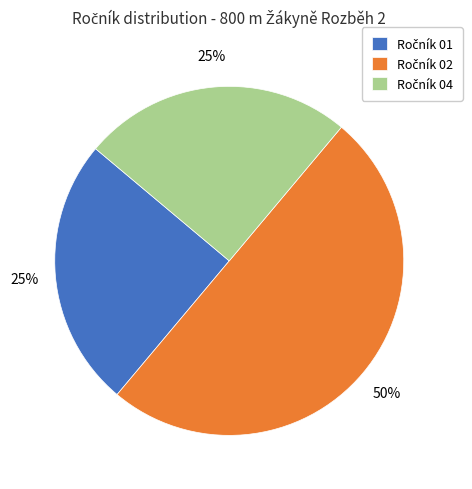

To the nearest percent, what is the average slice percentage?

33%